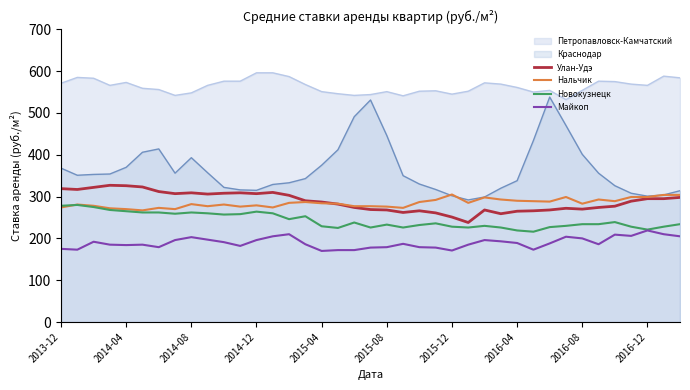

The value of Краснодар at 2013-12 is 528. True or false?

False